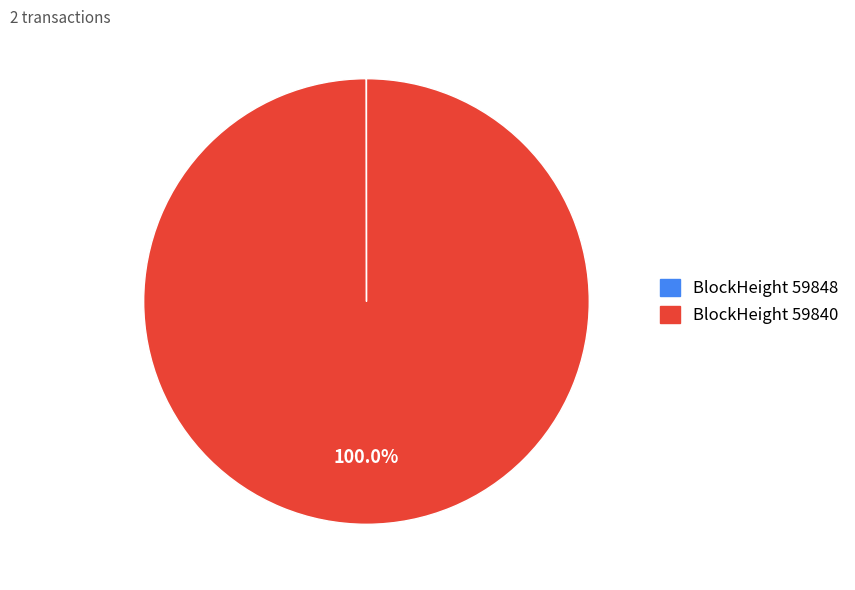

Is there any slice that represents more than half of the pie?

Yes